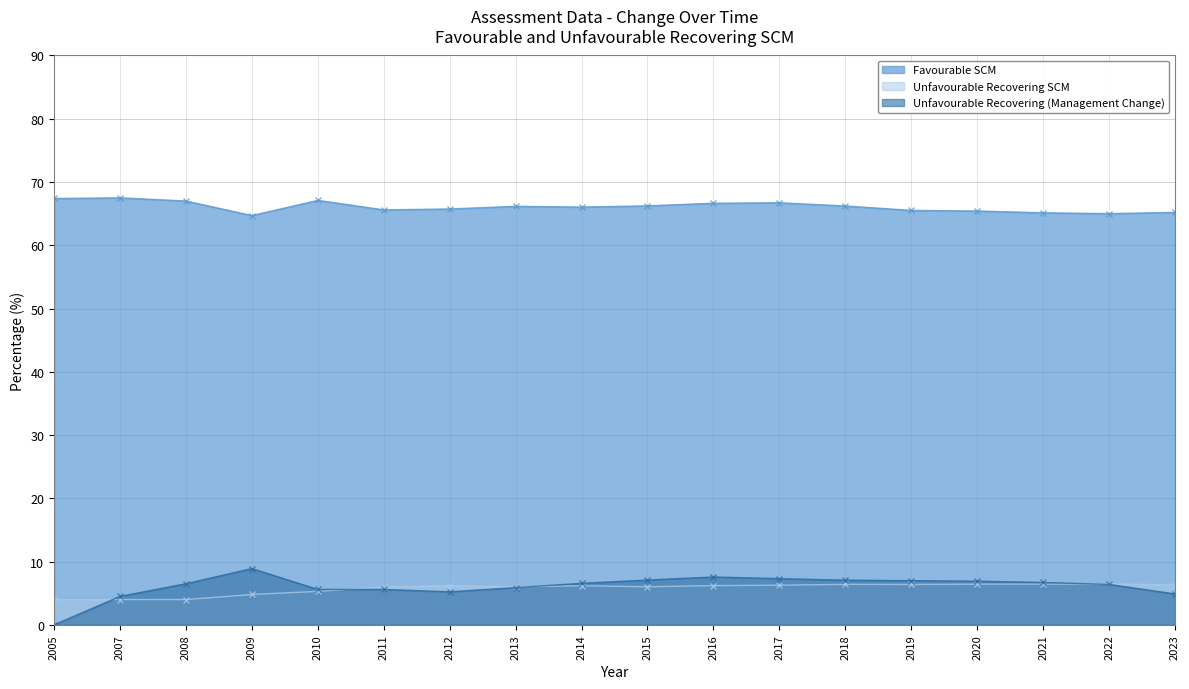

What is the value of the Unfavourable Recovering SCM point at the 6th from the left?

6.0